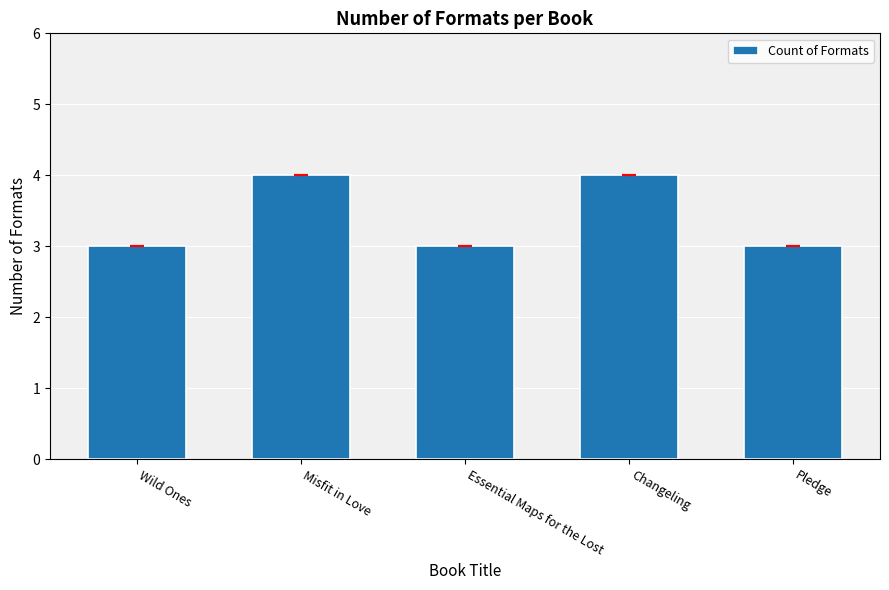

What is the greatest value displayed?

4